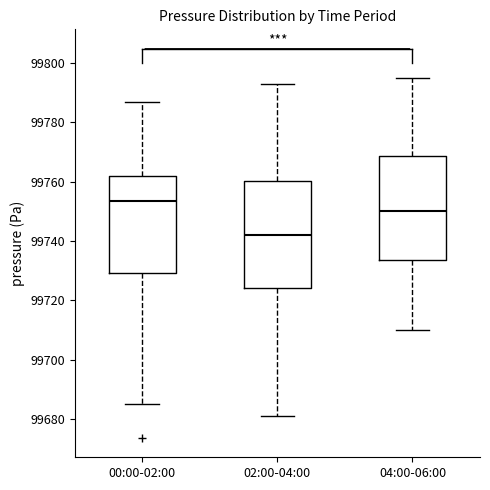

Reading left to right, read every box against the y-axis: the position of its median line, the range the box covers, and the ends of its whiskers. The values are not printed on the chart, so give them approximately, as read against the axis.

00:00-02:00: median 99754, box 99730 to 99762, whiskers 99686 to 99786
02:00-04:00: median 99742, box 99724 to 99760, whiskers 99682 to 99794
04:00-06:00: median 99750, box 99734 to 99768, whiskers 99710 to 99796